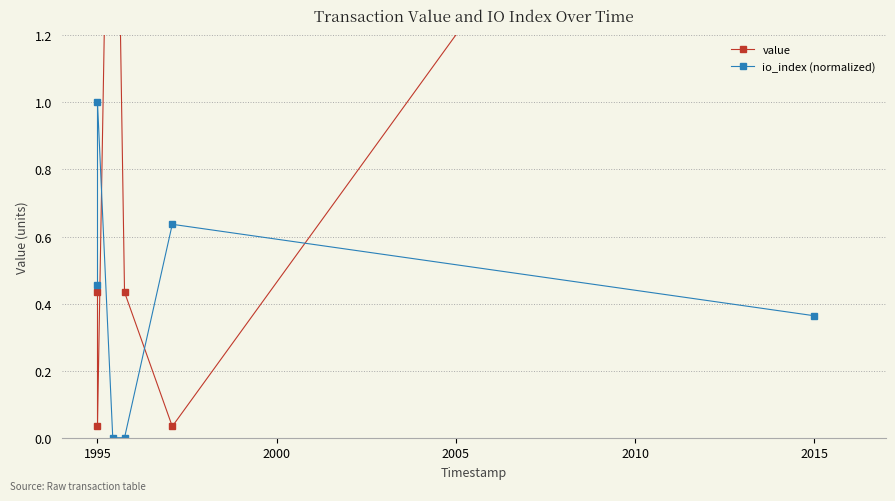

True or false: value and io_index (normalized) cross at least once.

True